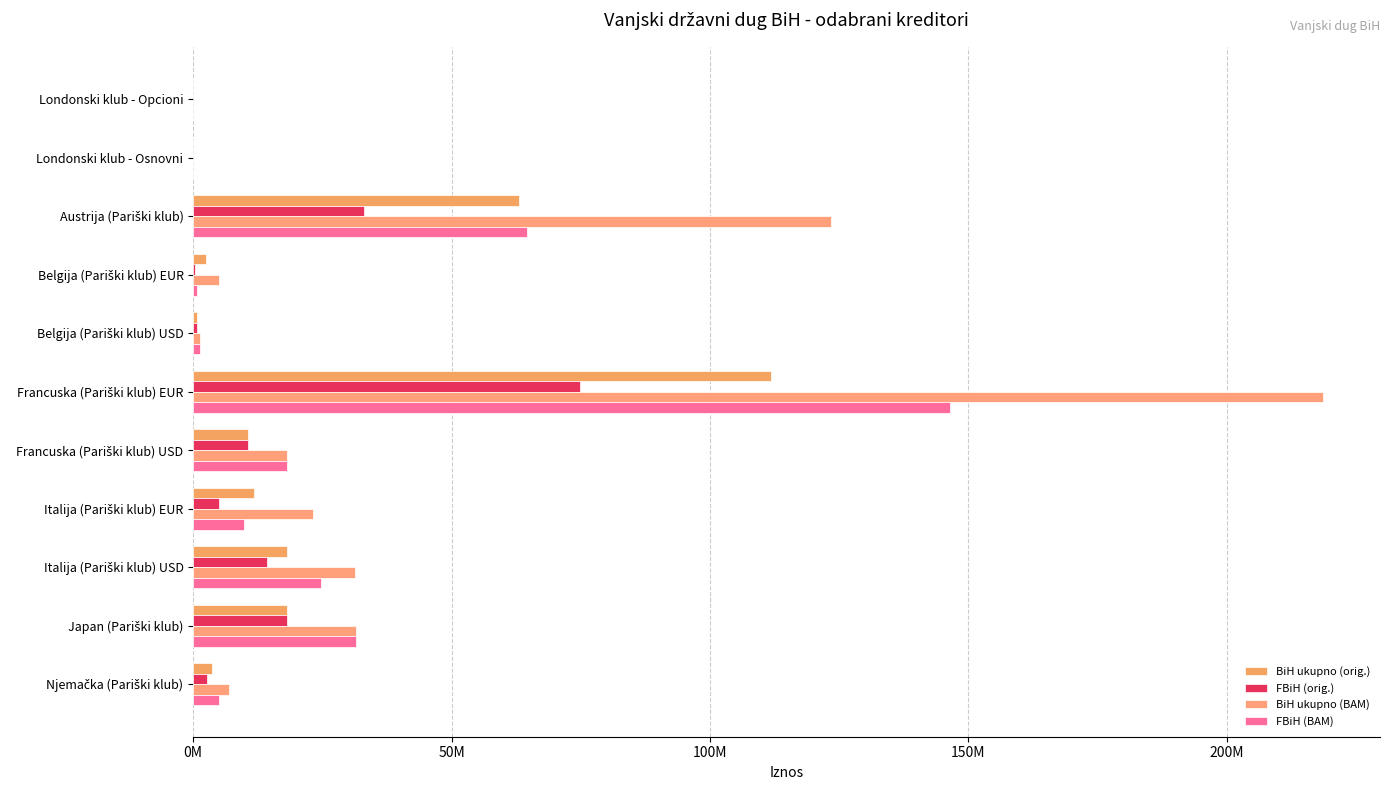

Rank the series by their maximum value, from highest to lowest.

BiH ukupno (BAM), FBiH (BAM), BiH ukupno (orig.), FBiH (orig.)